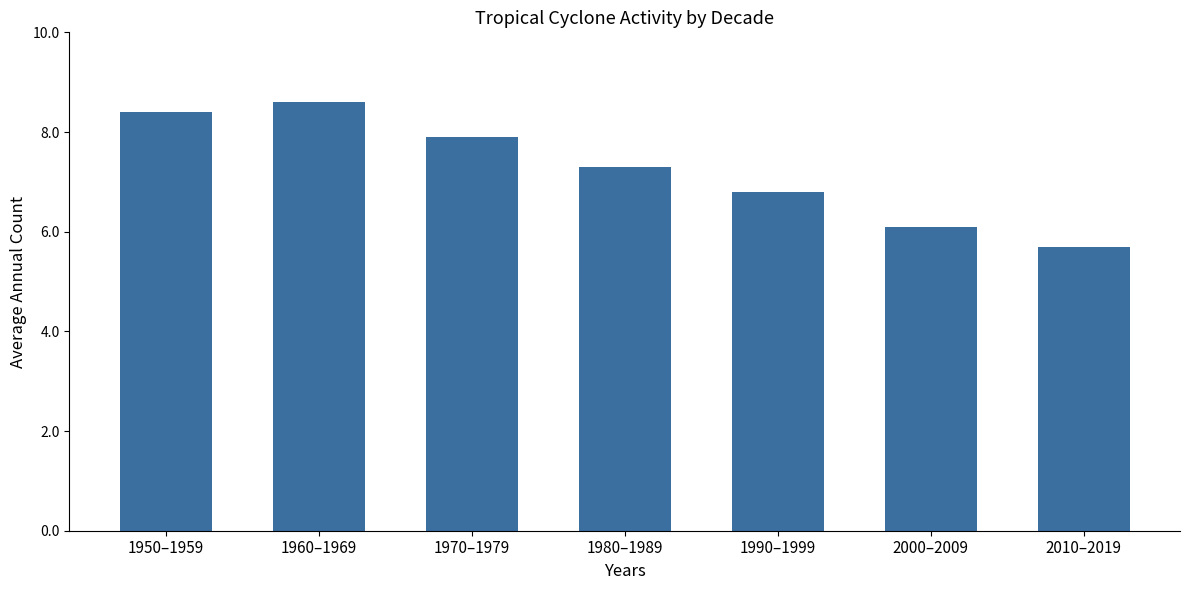

How many data points are less than 7?

3